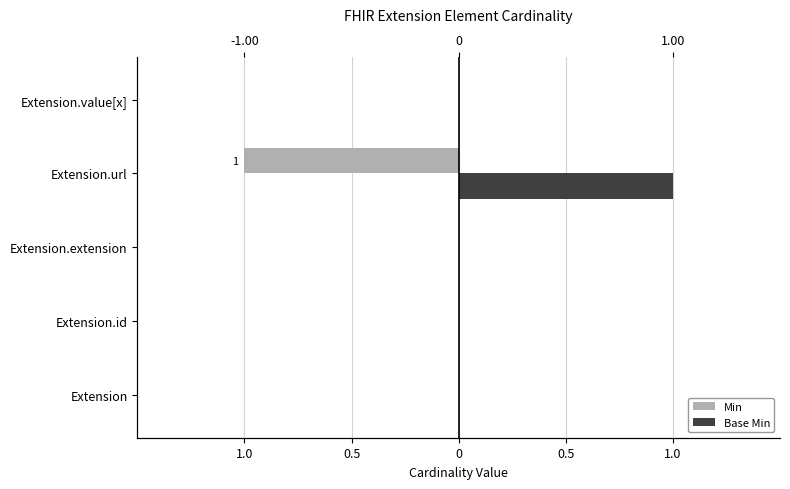

How many bars are there in total?

10